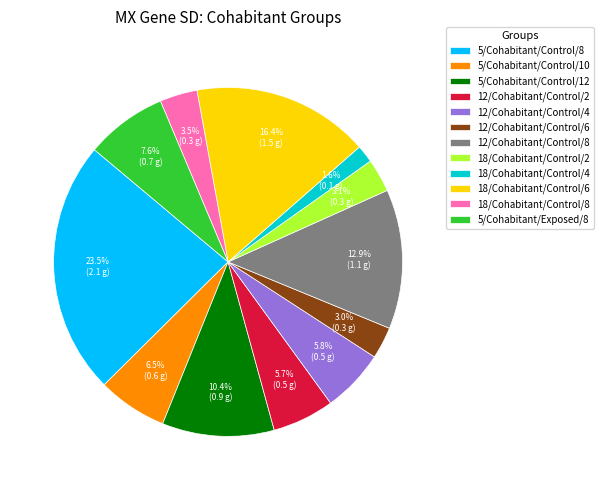

Is there any slice that represents more than half of the pie?

No